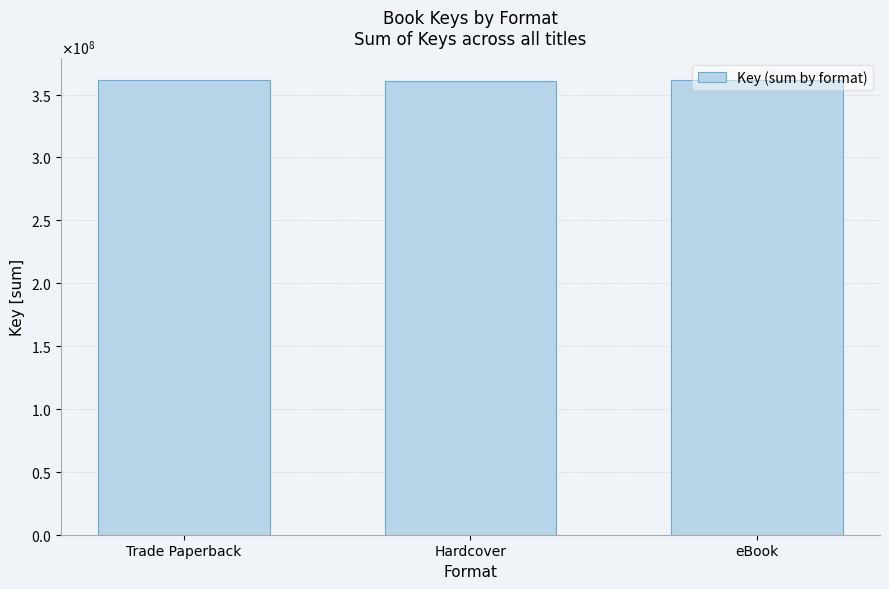

How many bars are there in total?

3